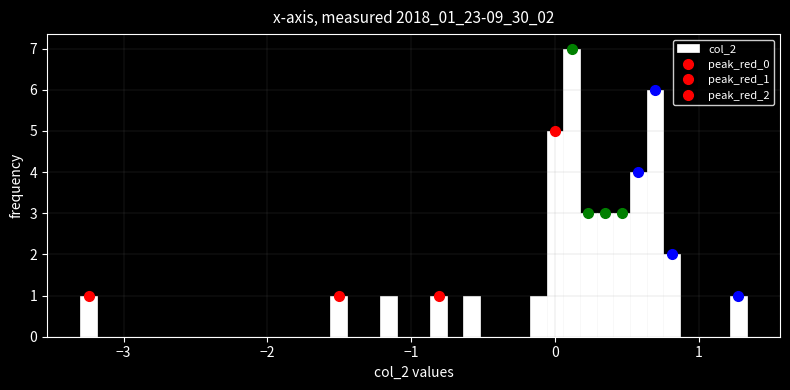

Read against the x-axis, roughly where is the centre of the tallest bar?

0.1